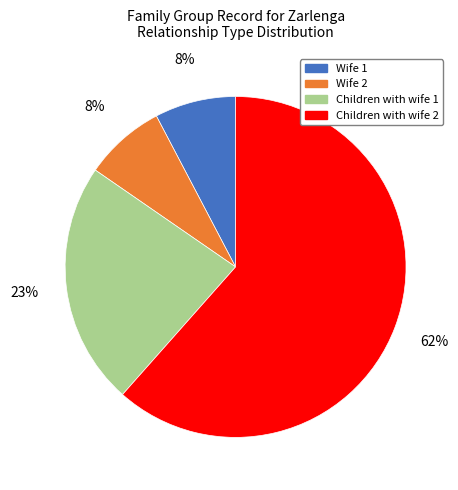

Which has a higher value, Wife 2 or Children with wife 2?

Children with wife 2